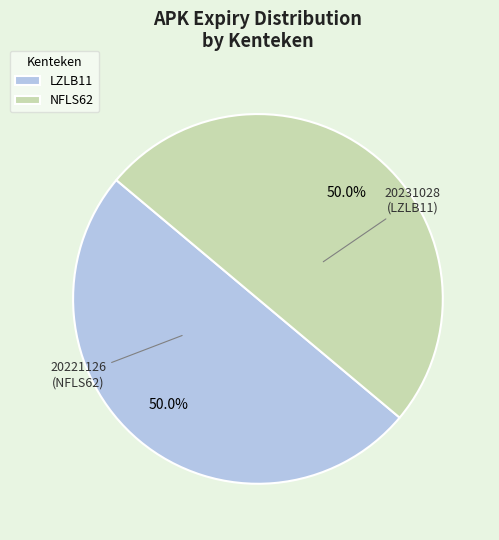

How many segments does this pie chart have?

2